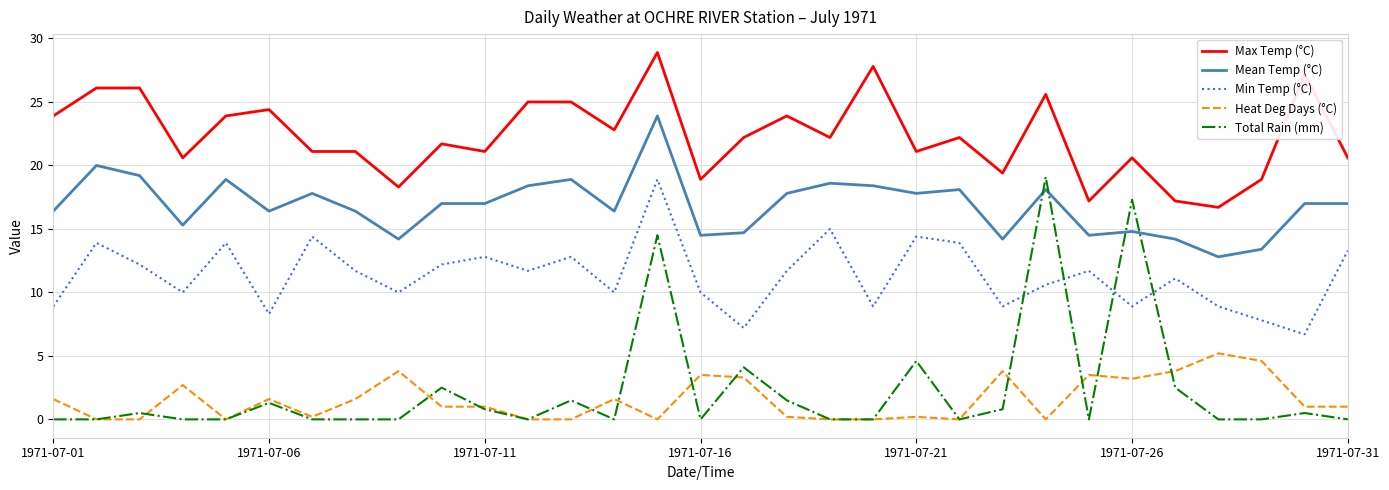

Which series has the largest total across all categories?

Max Temp (°C)